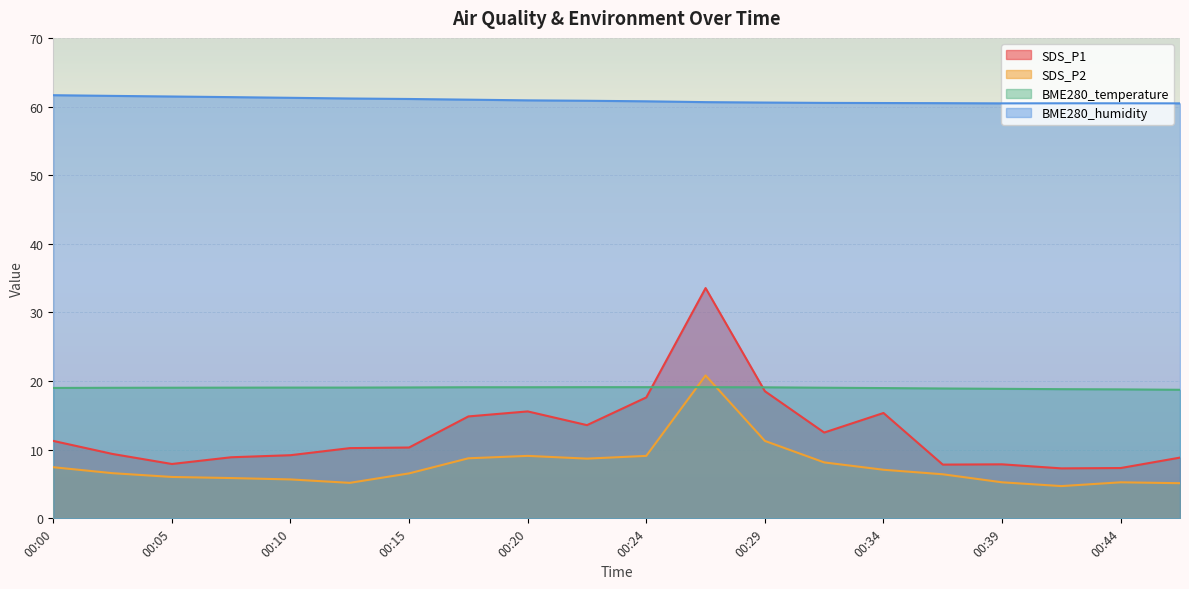

Which series has the largest total across all categories?

BME280_humidity